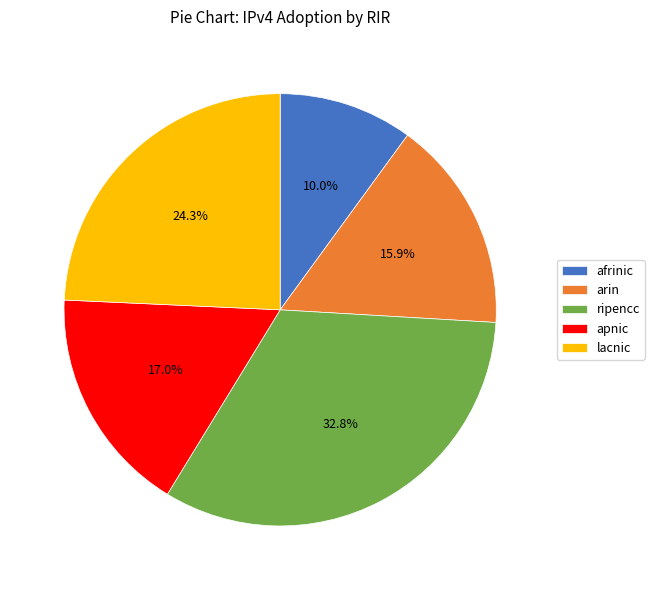

Count the number of slices in the pie.

5